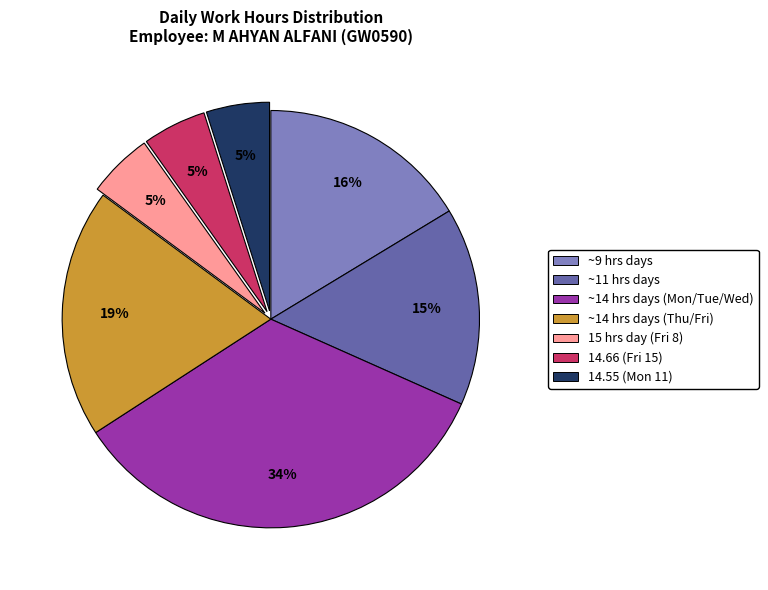

Is there any slice that represents more than half of the pie?

No